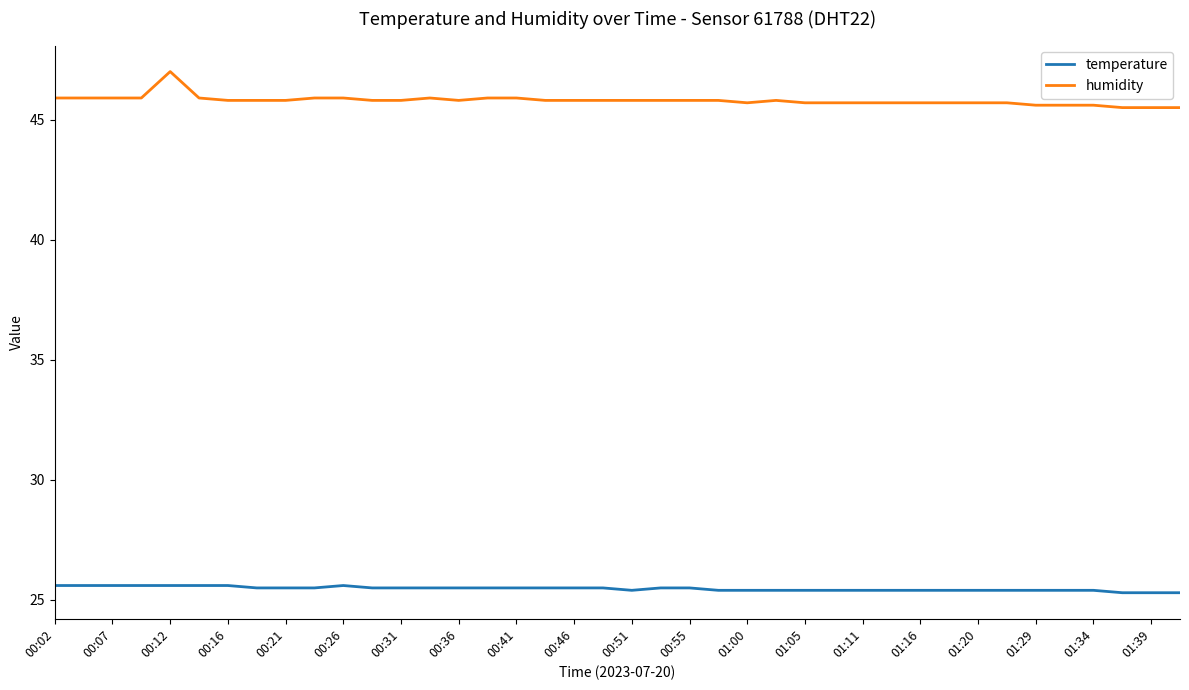

What is the average value of the temperature series?

25.5